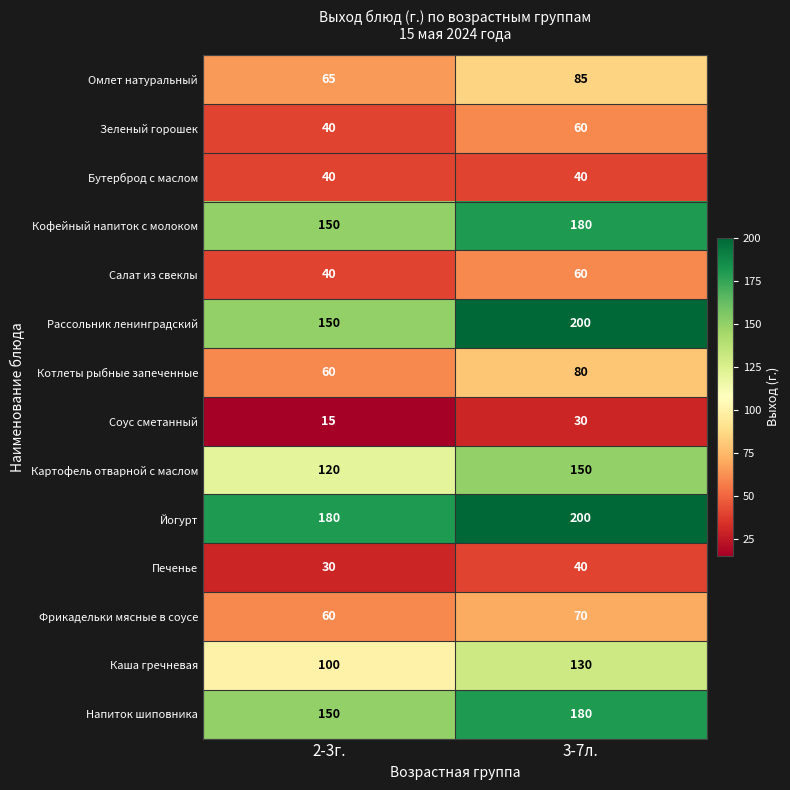

What is the total value across all series at 3-7л.?

1505